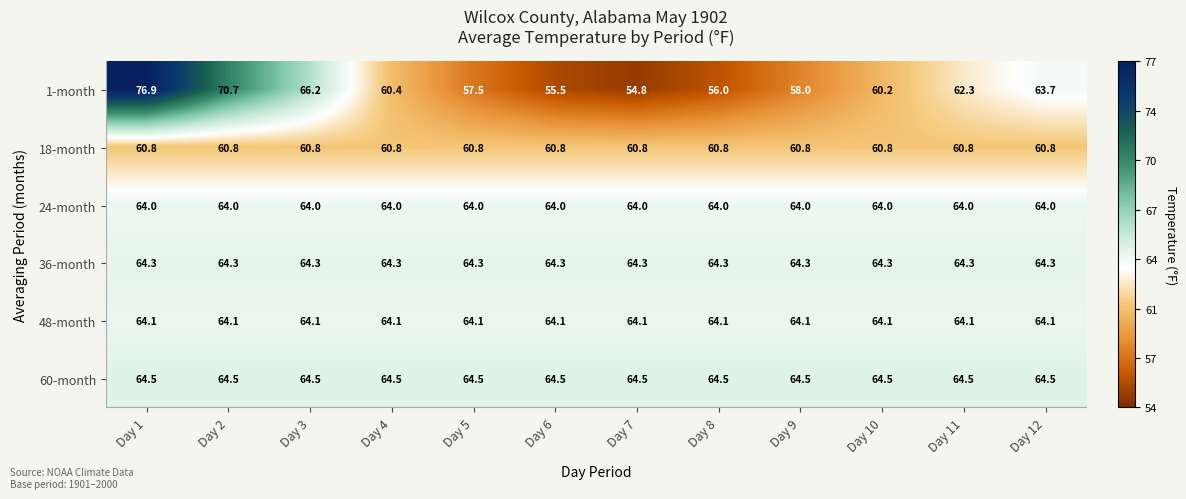

True or false: 36-month has a value of 113.8 at Day 11.

False